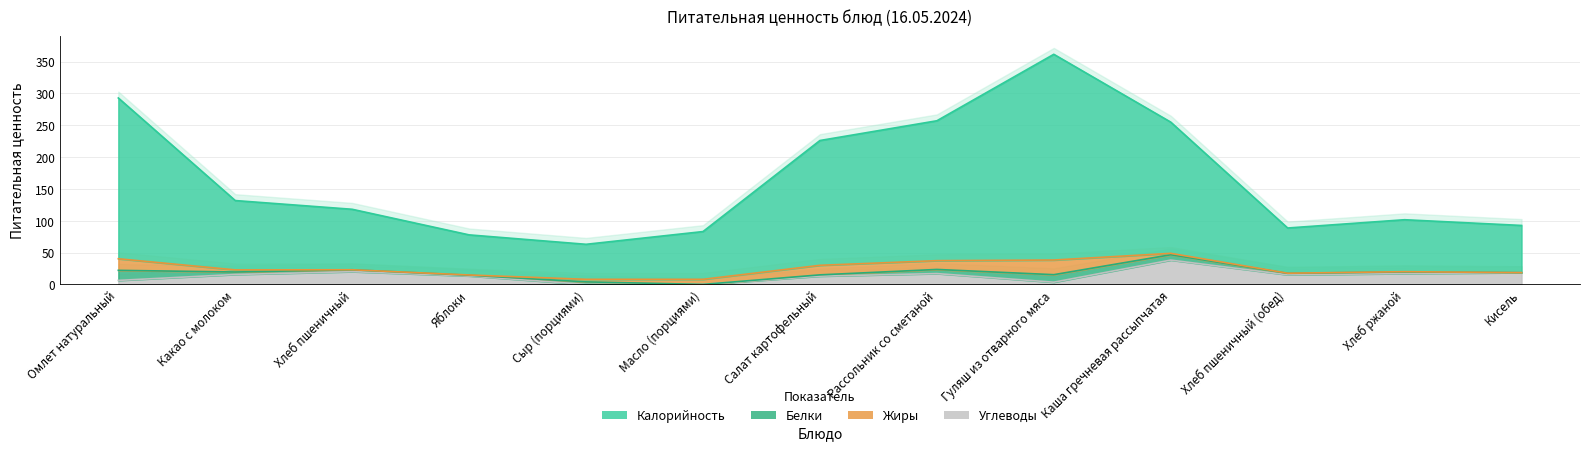

How many data points in Углеводы are above 15?

7